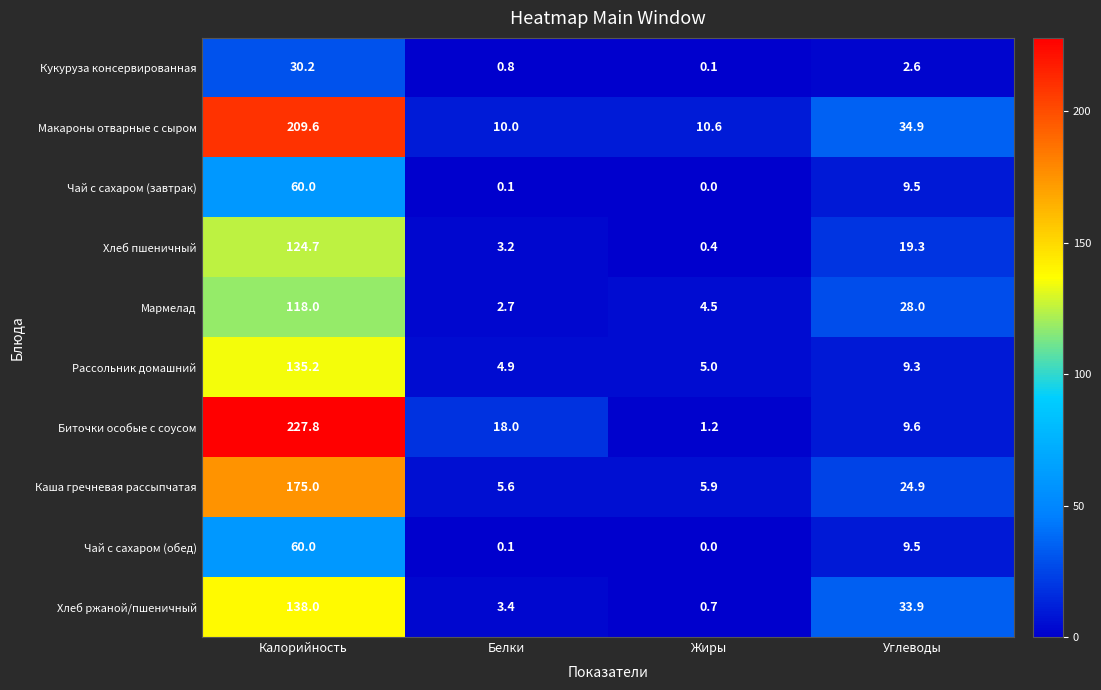

At which label does Хлеб ржаной/пшеничный reach its peak?

Калорийность